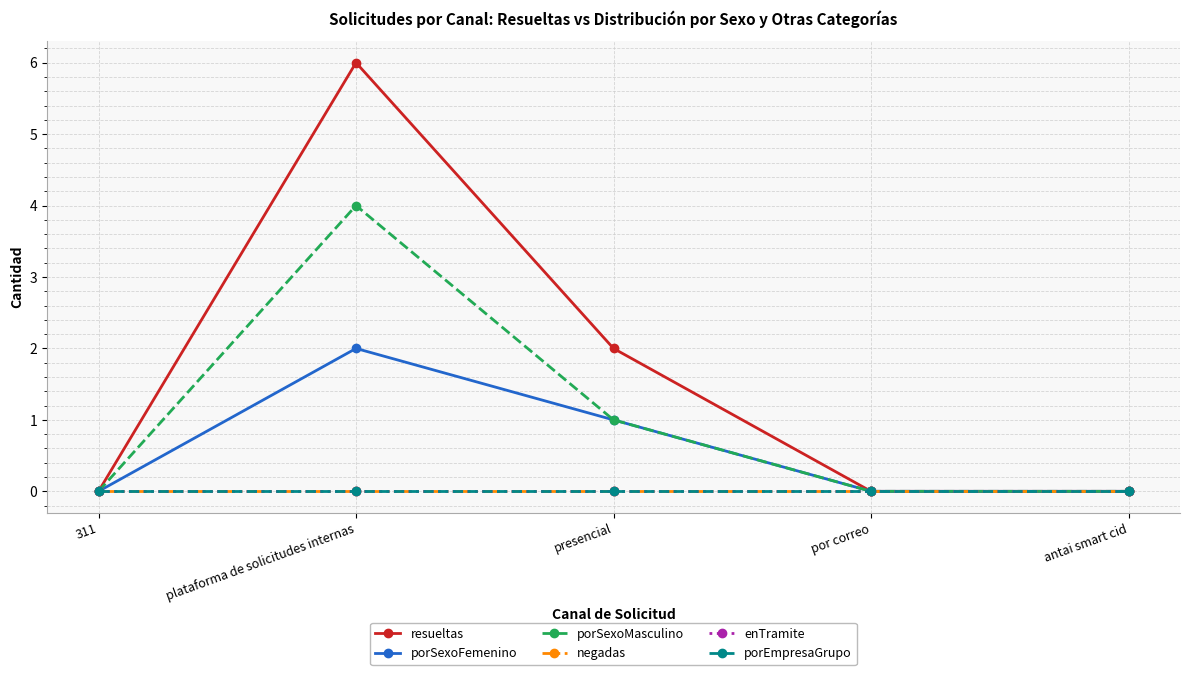

Is this an area chart (filled region under the line)?

No